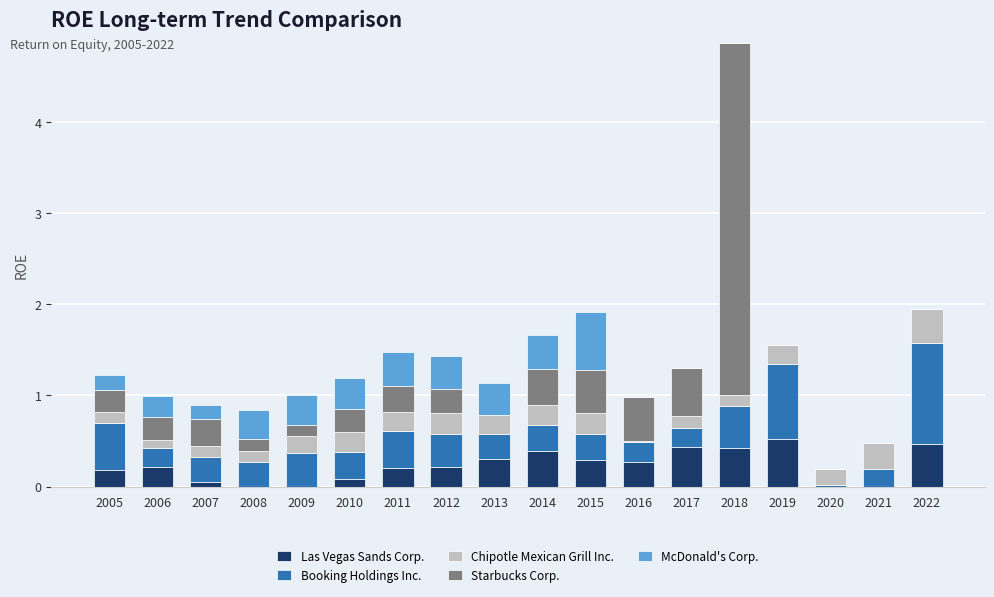

What is the total value across all series at 2021?

0.5